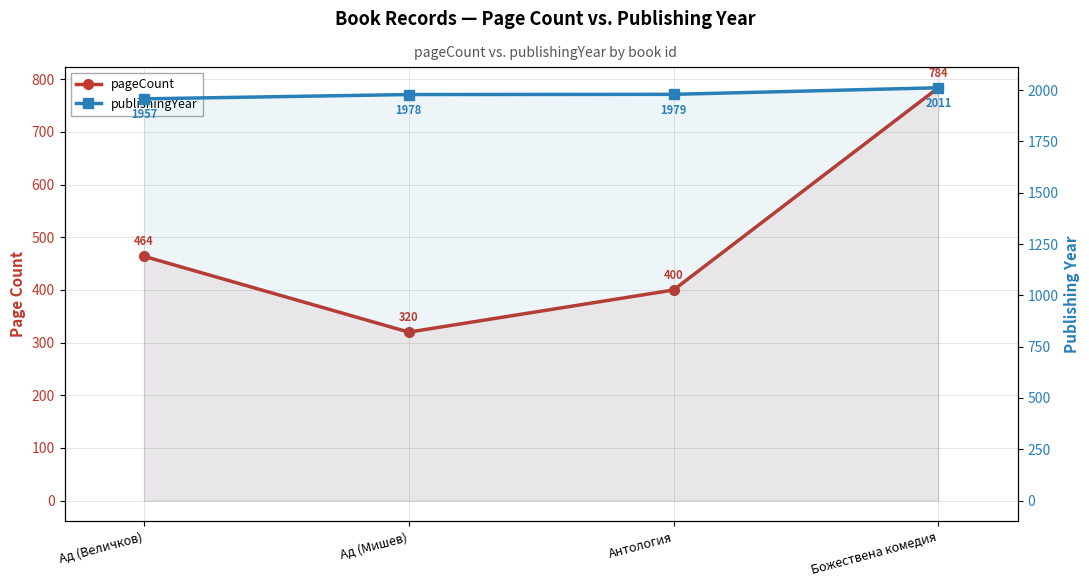

True or false: publishingYear has more than 0 points higher than both neighbors.

False